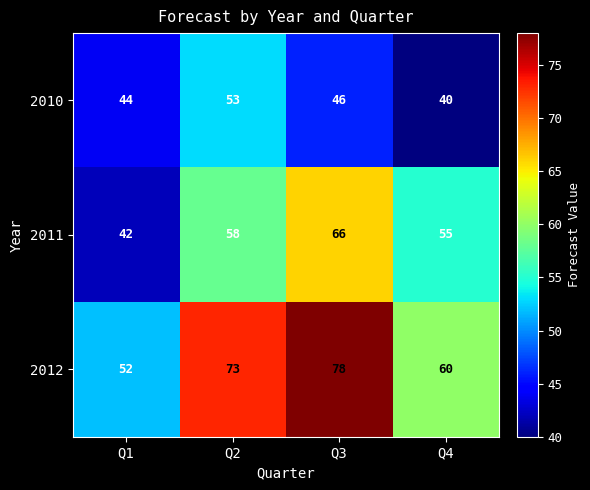

What is the spread (max minus min) of values at Q2?

20